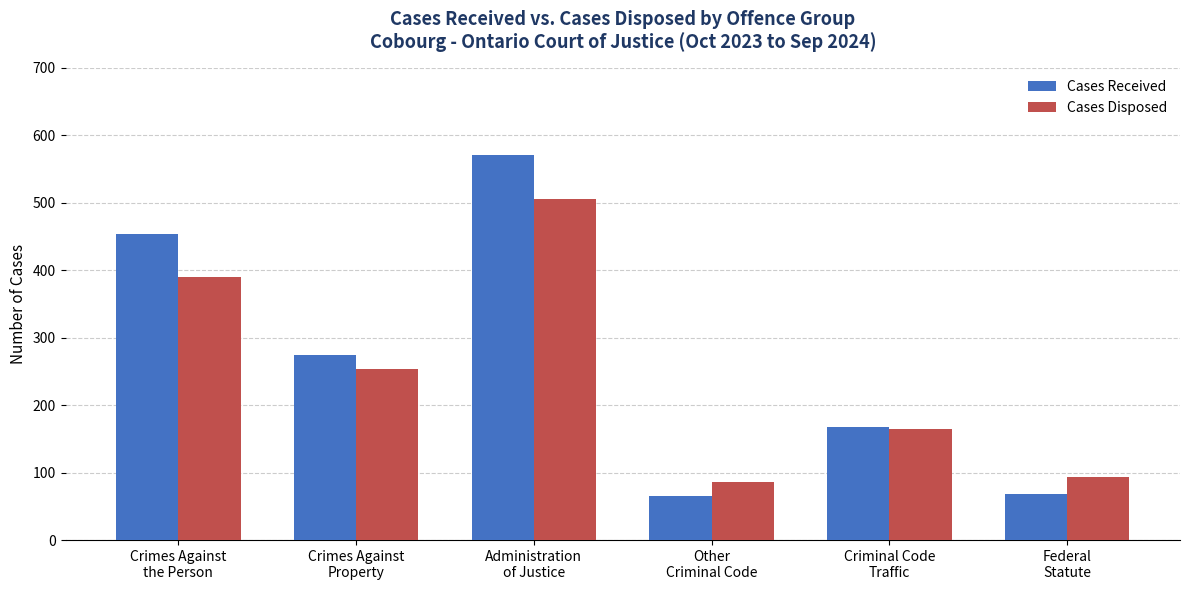

Which series has the largest range (max minus min)?

Cases Received